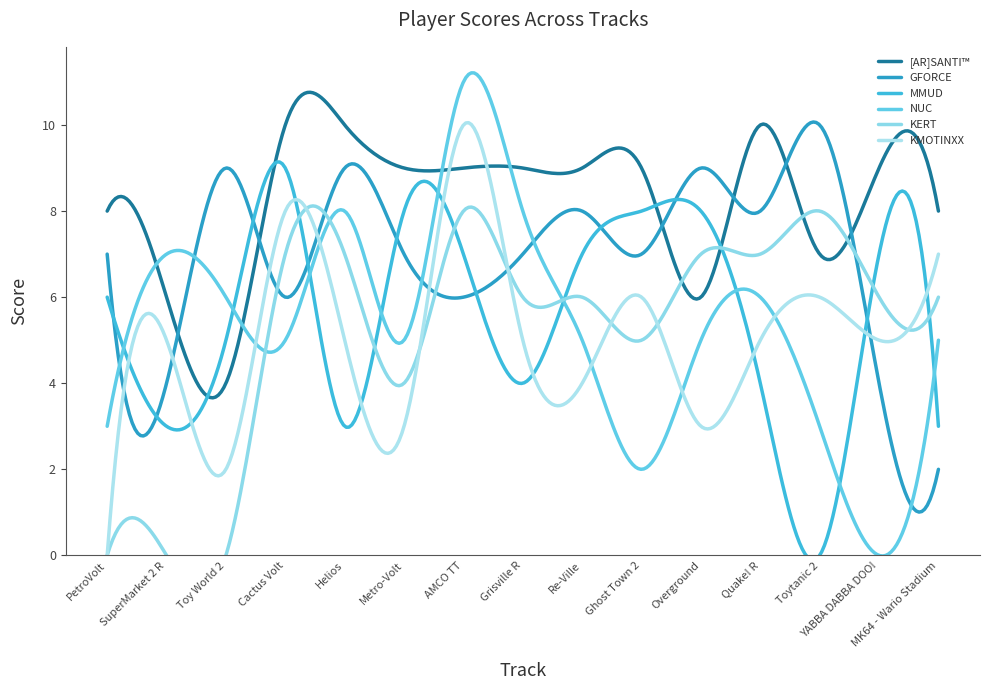

Which category has the highest value in the NUC series?

AMCO TT